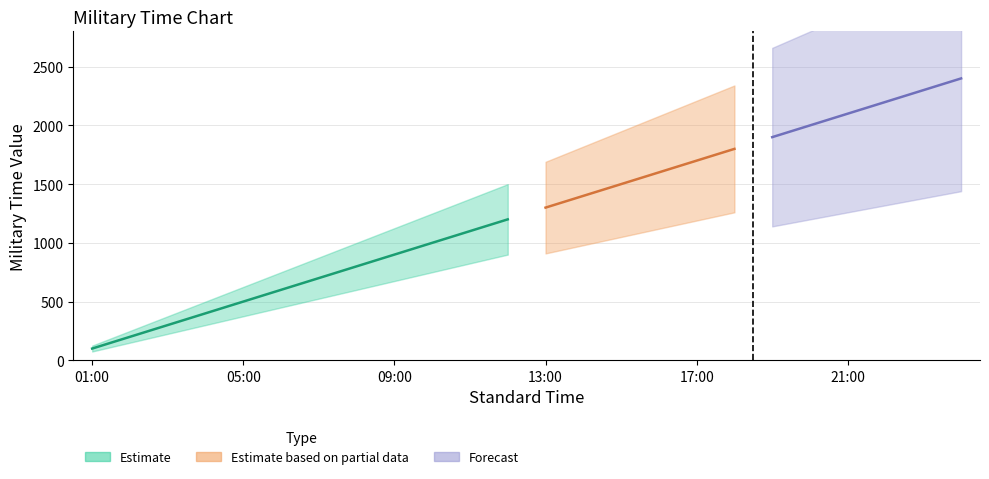

Rank the categories by value from highest to lowest.

00:00, 23:00, 22:00, 21:00, 20:00, 19:00, 18:00, 17:00, 16:00, 15:00, 14:00, 13:00, 12:00, 11:00, 10:00, 09:00, 08:00, 07:00, 06:00, 05:00, 04:00, 03:00, 02:00, 01:00